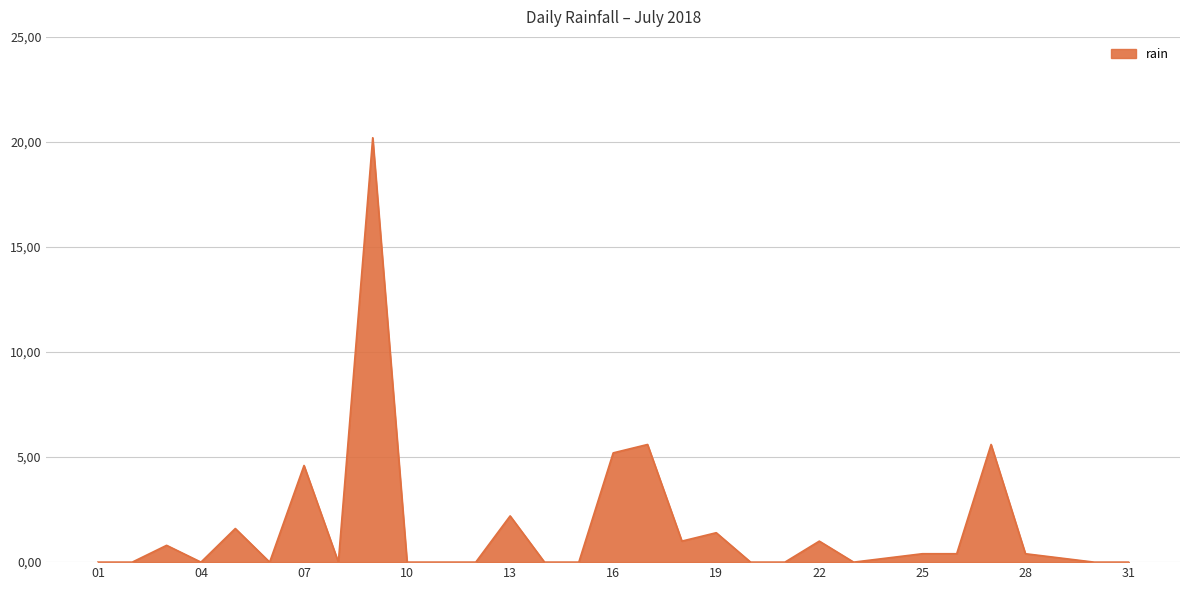

List the labels in order of value, largest first.

2018-07-09, 2018-07-17, 2018-07-27, 2018-07-16, 2018-07-07, 2018-07-13, 2018-07-05, 2018-07-19, 2018-07-18, 2018-07-22, 2018-07-03, 2018-07-25, 2018-07-26, 2018-07-28, 2018-07-24, 2018-07-29, 2018-07-01, 2018-07-02, 2018-07-04, 2018-07-06, 2018-07-08, 2018-07-10, 2018-07-11, 2018-07-12, 2018-07-14, 2018-07-15, 2018-07-20, 2018-07-21, 2018-07-23, 2018-07-30, 2018-07-31